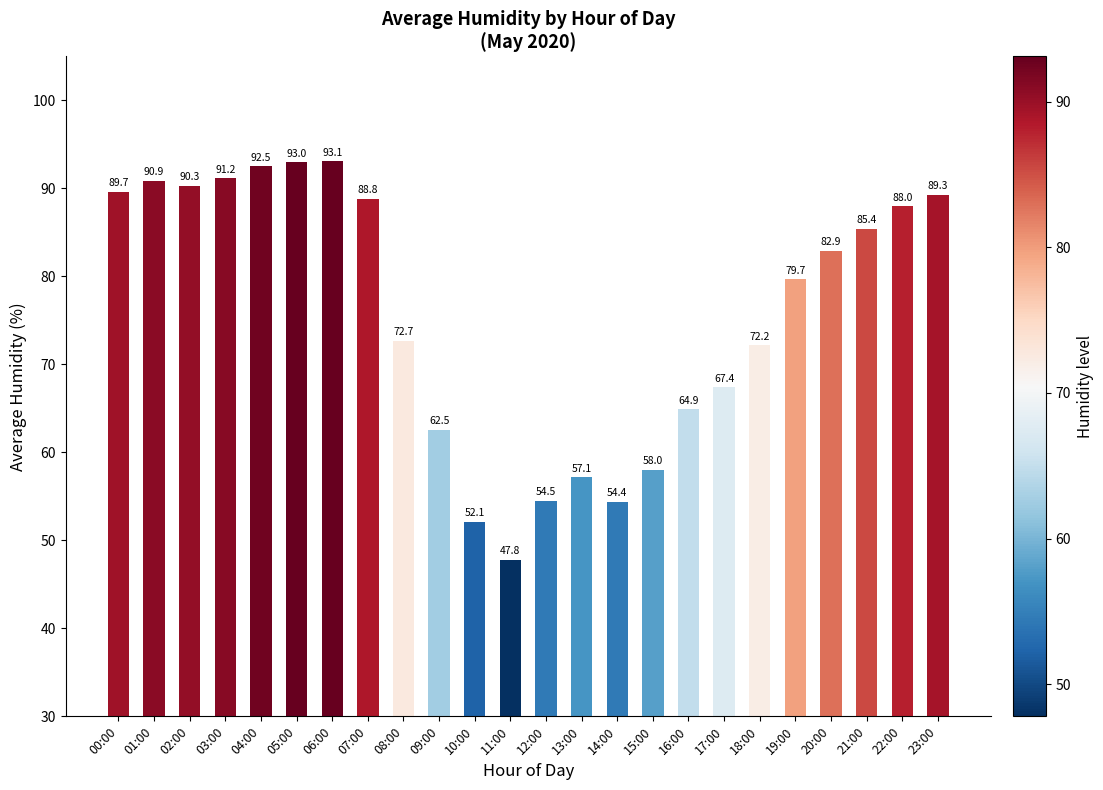

List the labels in order of value, smallest first.

11:00, 10:00, 14:00, 12:00, 13:00, 15:00, 09:00, 16:00, 17:00, 18:00, 08:00, 19:00, 20:00, 21:00, 22:00, 07:00, 23:00, 00:00, 02:00, 01:00, 03:00, 04:00, 05:00, 06:00